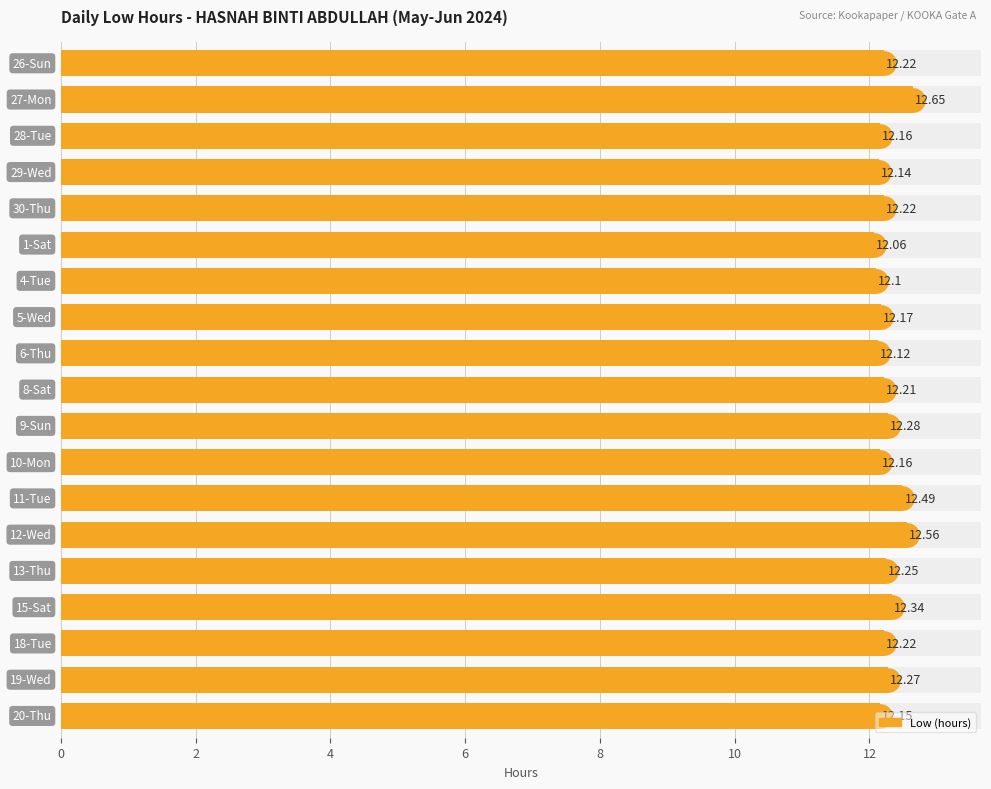

What is the ratio of the value at 9 to the value at 10?

1.0